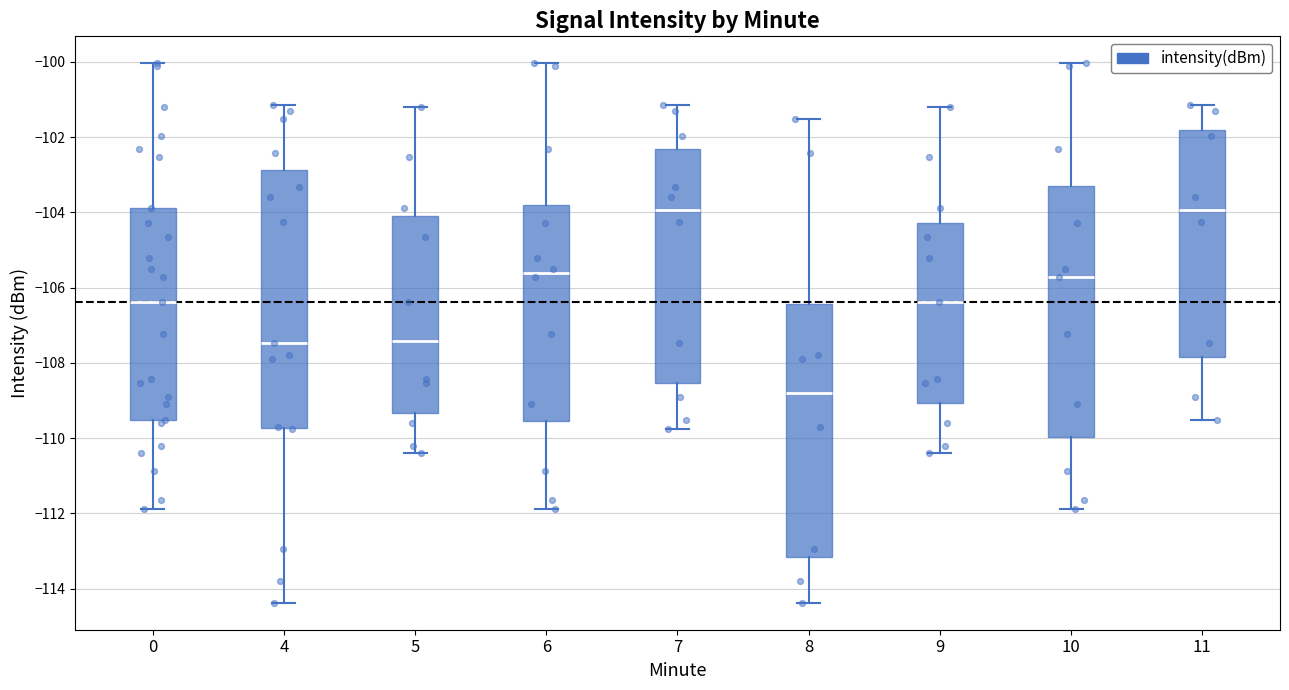

Reading left to right, transcribe this box plot: for each box, give where its median line is, the range the box spans, and where its two whiskers end, as read against the y-axis. The values are not printed on the chart, so give them approximately, as read against the axis.

0: median -106.4, box -109.6 to -103.8, whiskers -111.8 to -100.0
4: median -107.4, box -109.8 to -102.8, whiskers -114.4 to -101.2
5: median -107.4, box -109.4 to -104.0, whiskers -110.4 to -101.2
6: median -105.6, box -109.6 to -103.8, whiskers -111.8 to -100.0
7: median -104.0, box -108.6 to -102.4, whiskers -109.8 to -101.2
8: median -108.8, box -113.2 to -106.4, whiskers -114.4 to -101.6
9: median -106.4, box -109.0 to -104.2, whiskers -110.4 to -101.2
10: median -105.8, box -110.0 to -103.2, whiskers -111.8 to -100.0
11: median -104.0, box -107.8 to -101.8, whiskers -109.6 to -101.2